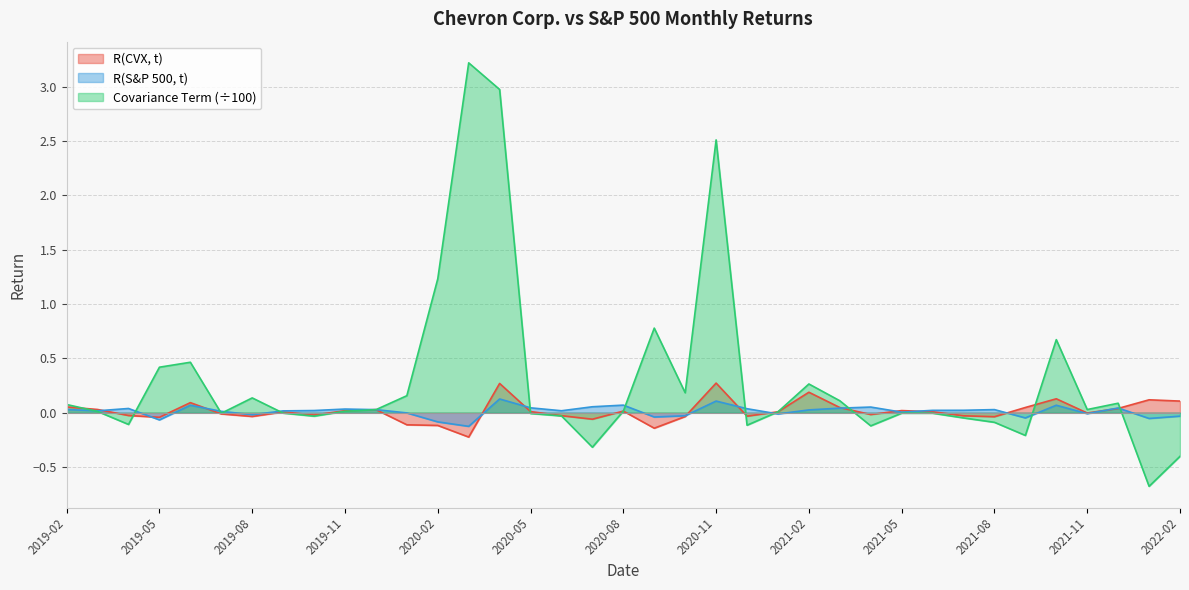

Is the value of R(CVX, t) at 2019-06 greater than the value of R(S&P 500, t) at 2020-05?

Yes